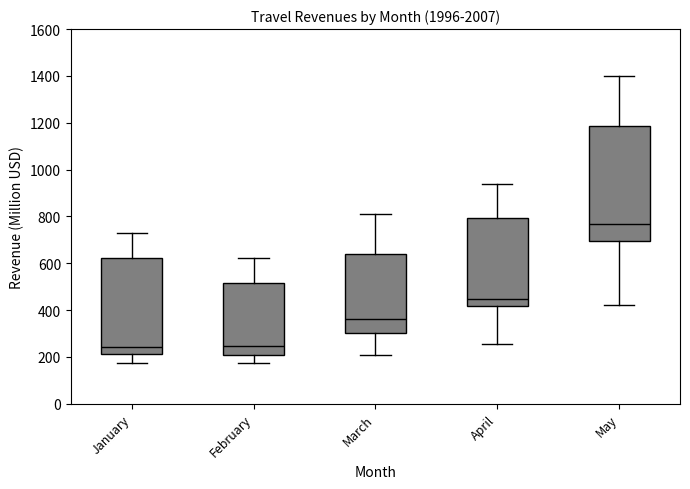

Where is the lower edge of the box for March on the y-axis? The values are not printed on the chart, so give them approximately, as read against the axis.

300